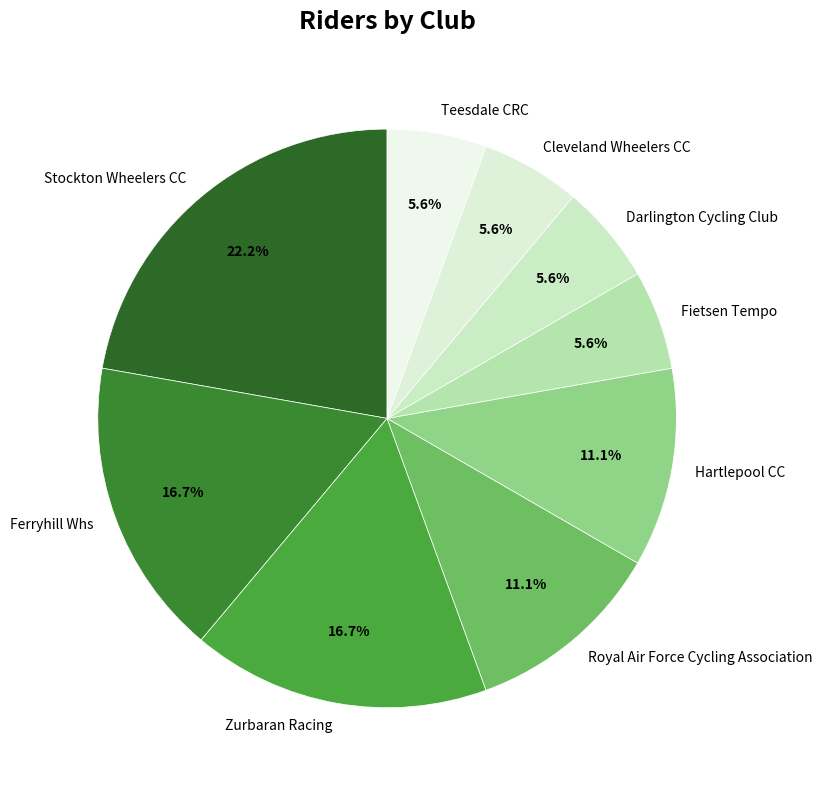

Approximately how many times larger is the value at Stockton Wheelers CC compared to Zurbaran Racing?

1.3